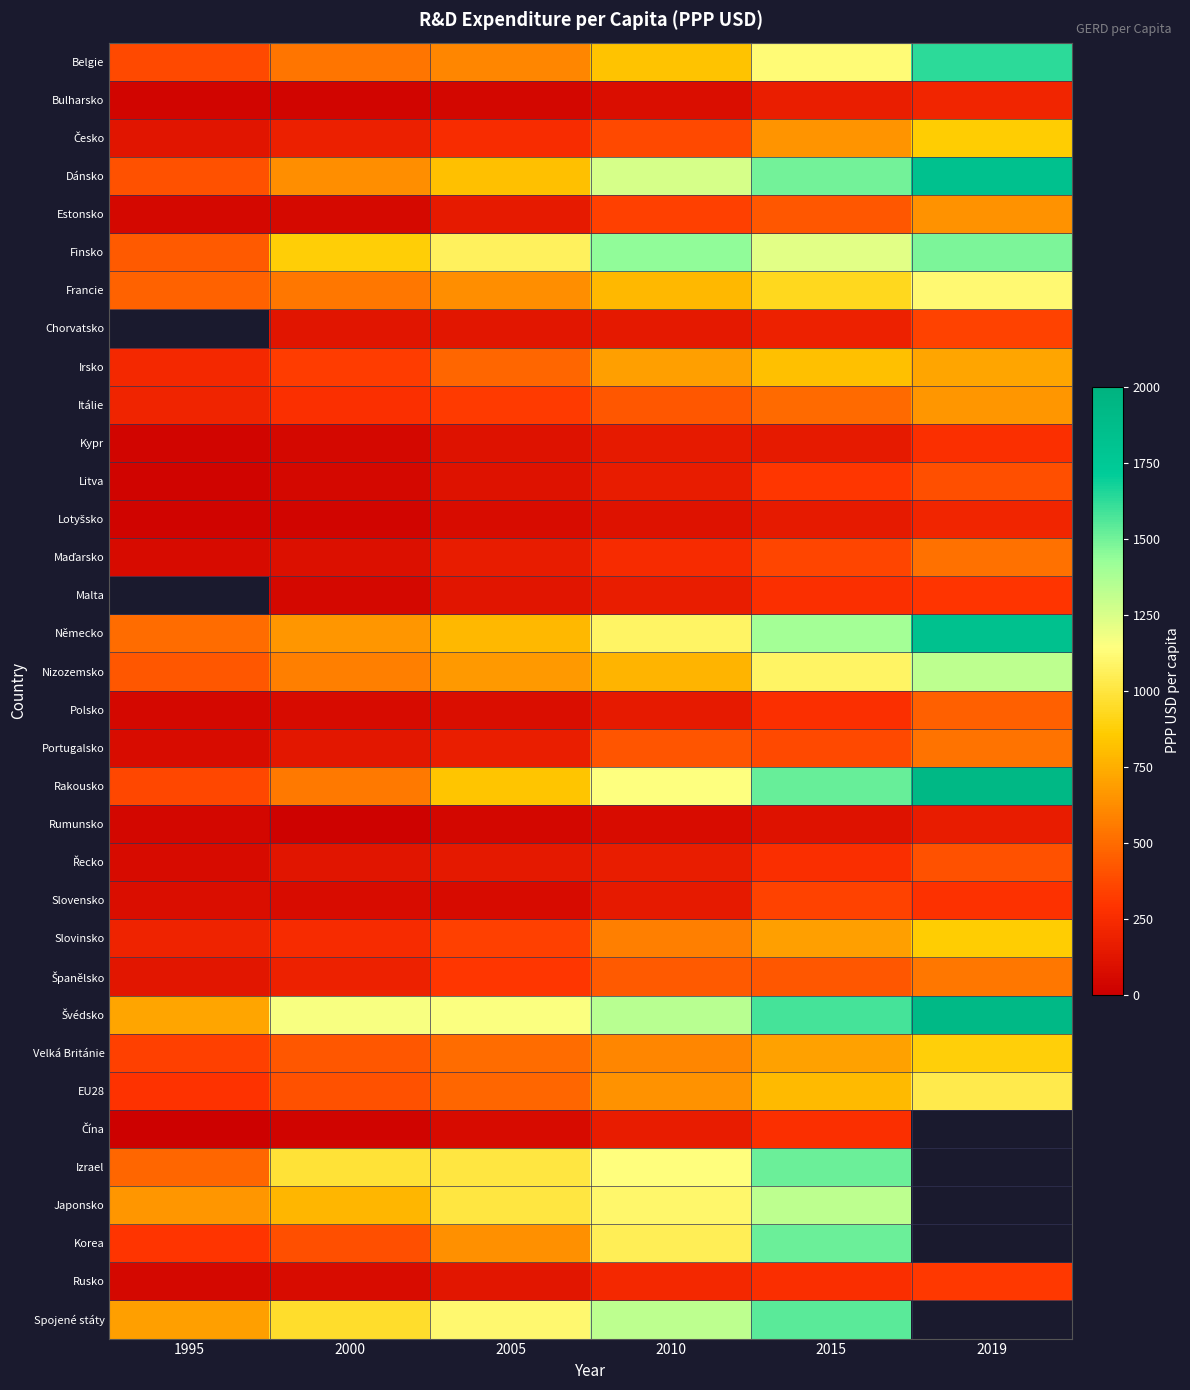

Count the number of categories in the chart.

6